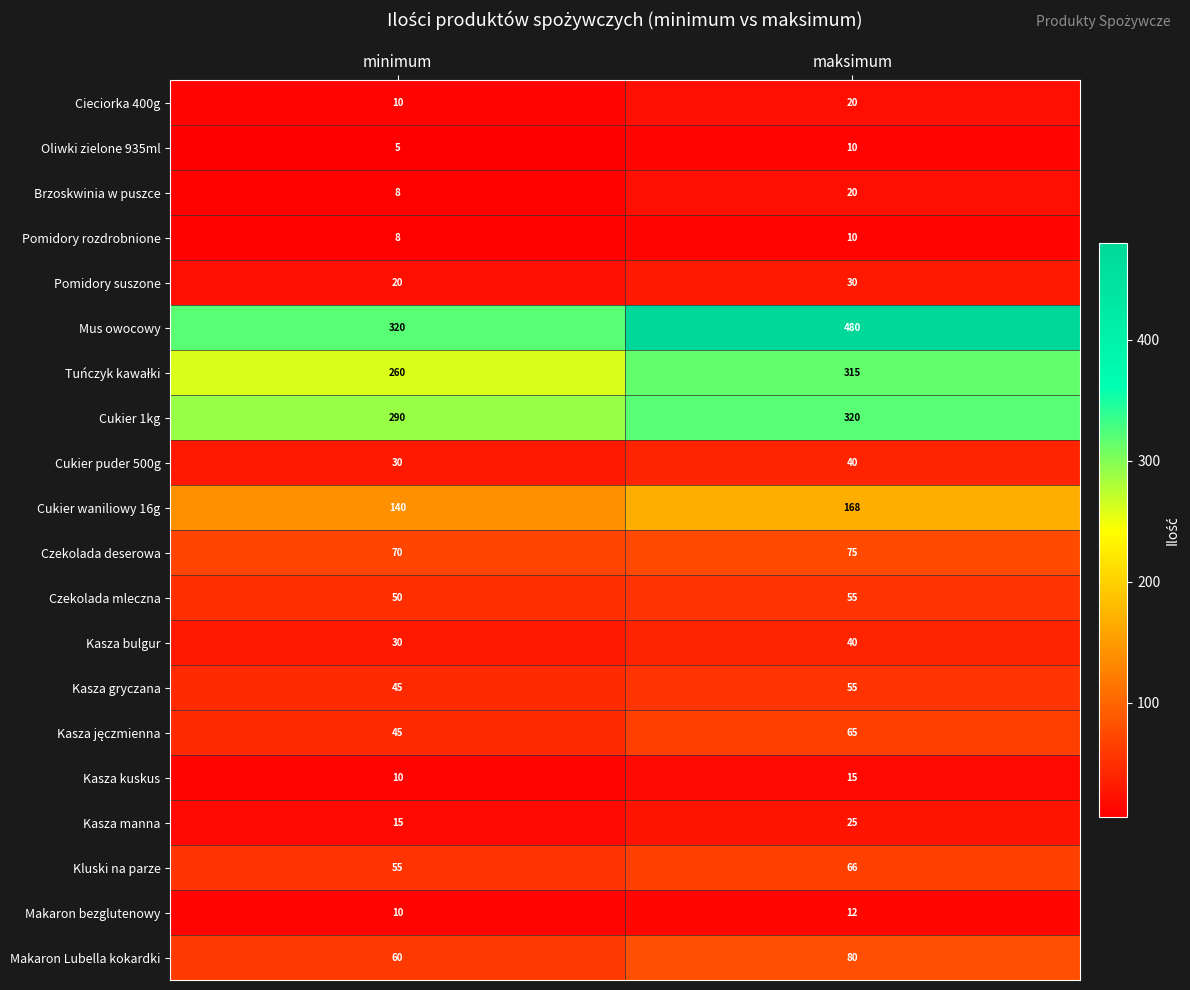

Which series has the widest spread of values?

Mus owocowy